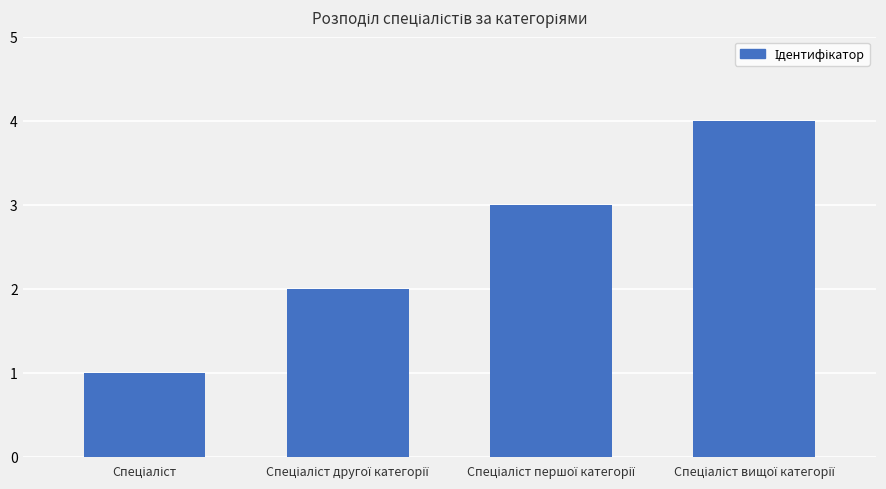

What is the sum of all values?

10